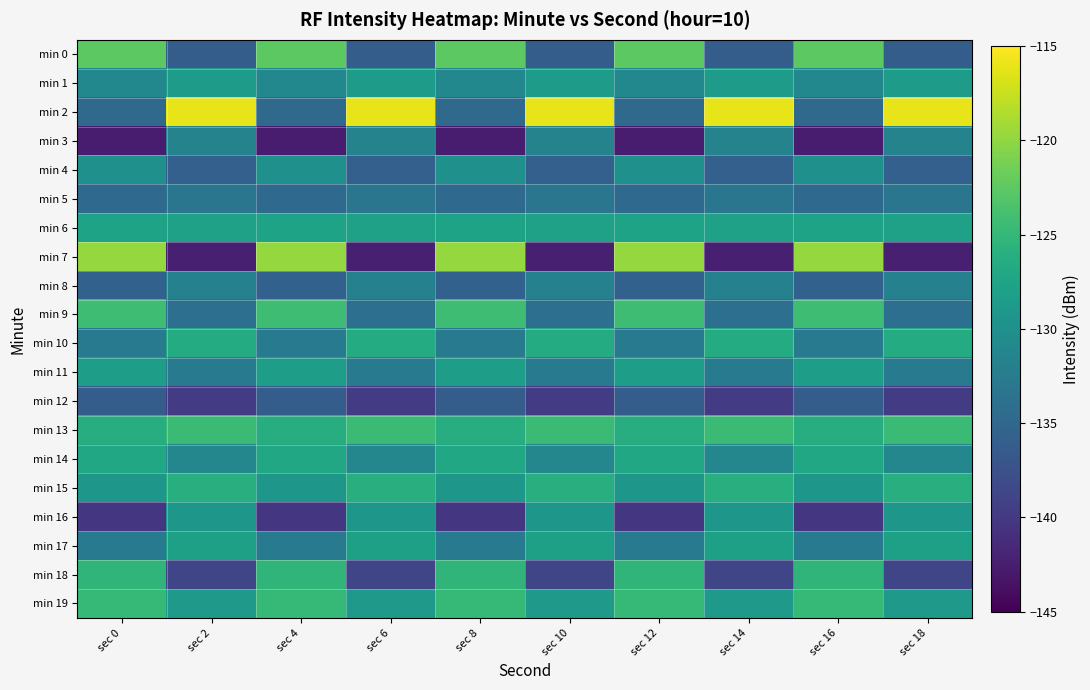

What is the spread (max minus min) of values at sec 12?

22.8